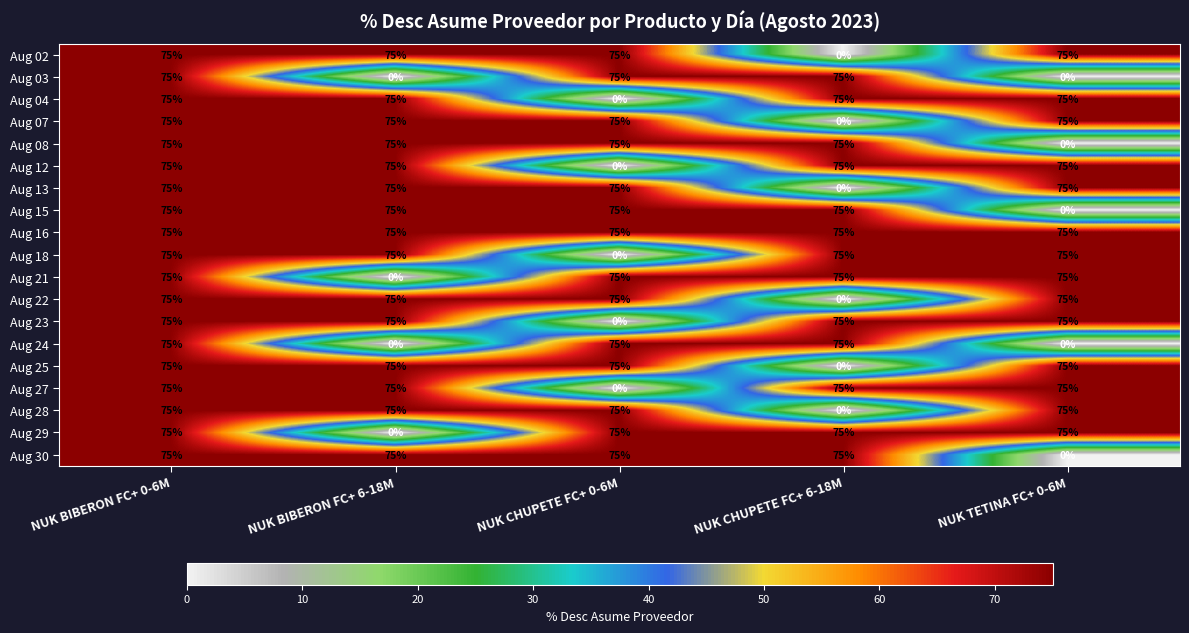

What is the maximum value shown in the chart?

75